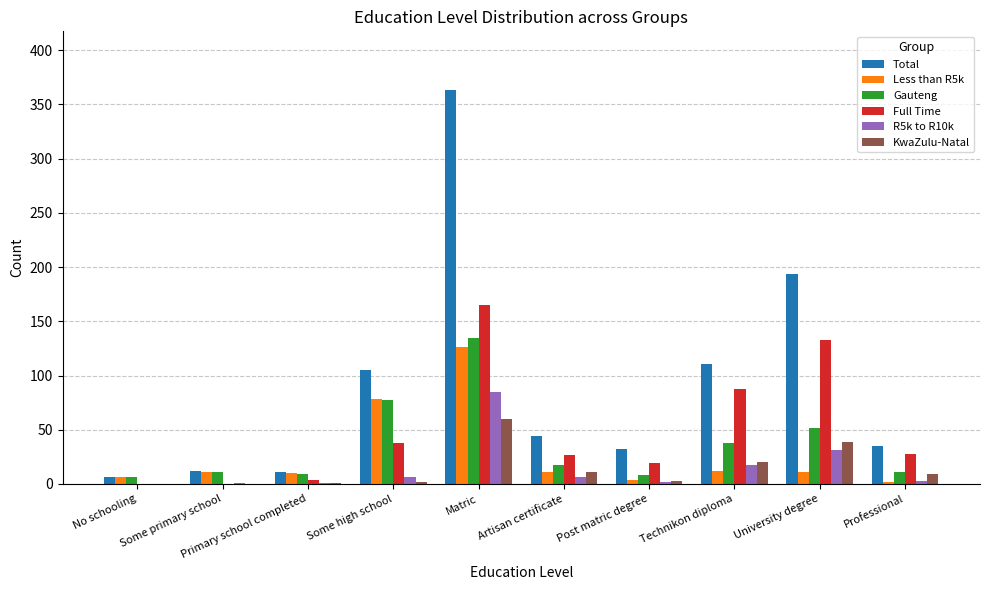

Read the Gauteng value at Some primary school, to the nearest 5.

10